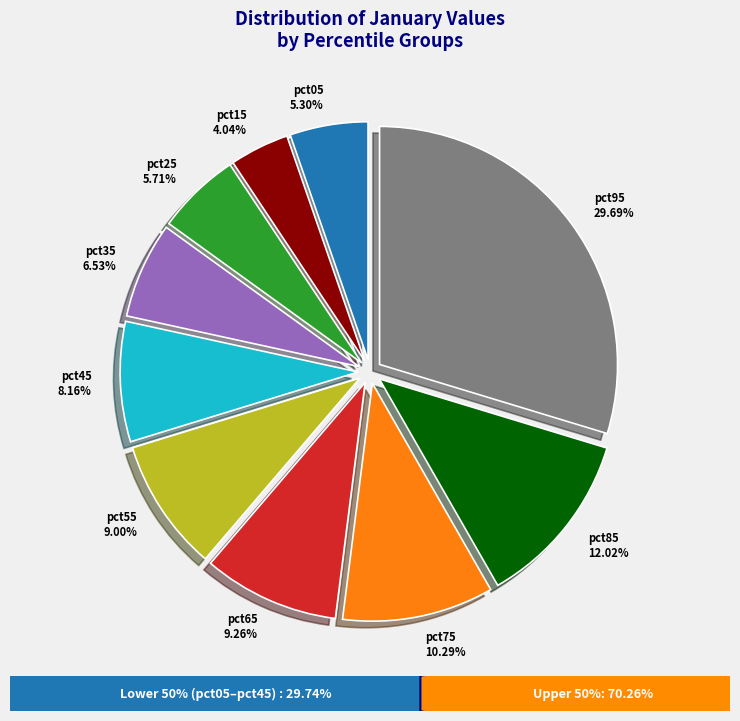

Count the number of slices in the pie.

10